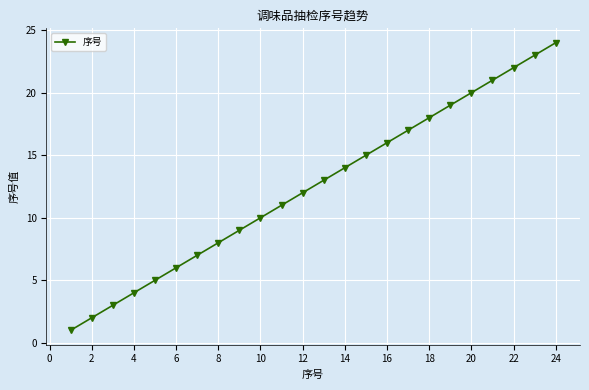

How many categories are shown in the chart?

24